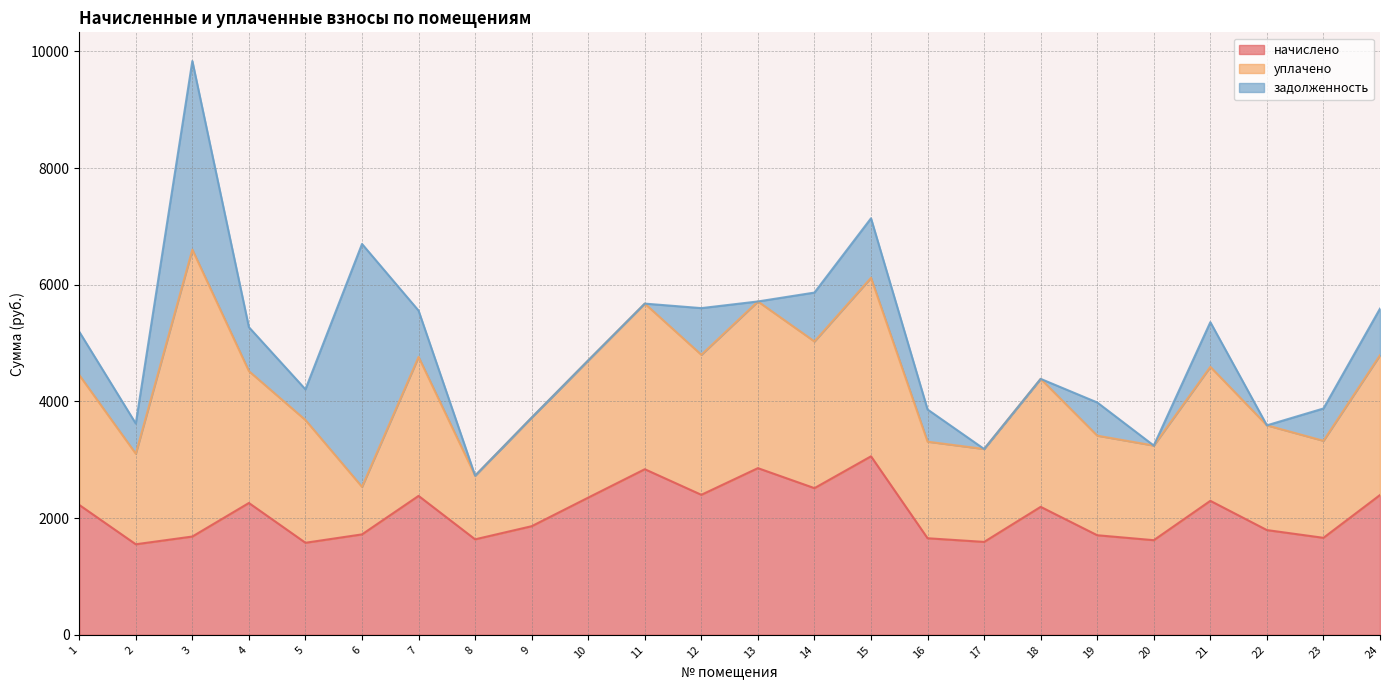

Which label corresponds to the largest value in the chart?

3